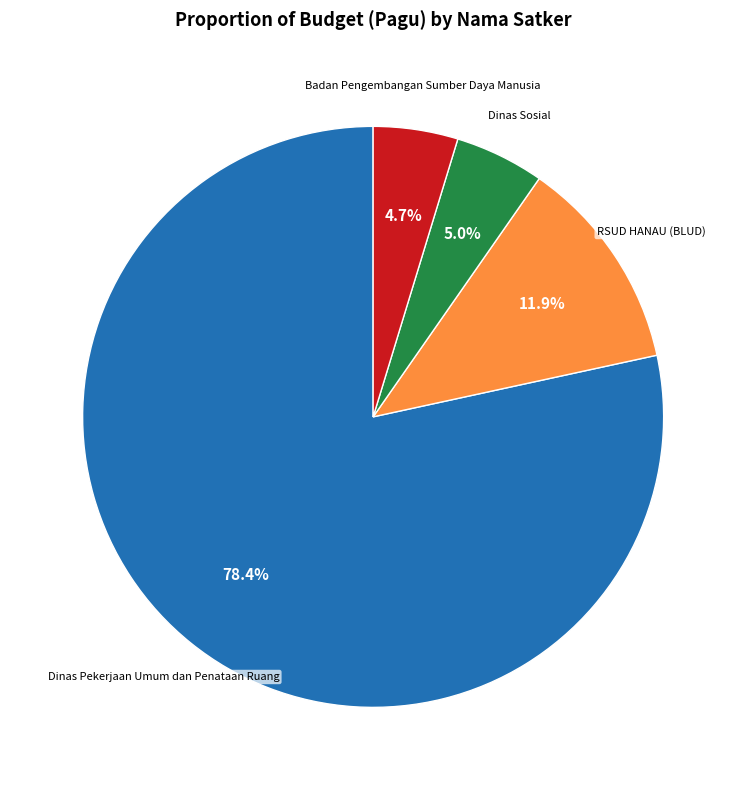

Does any single category account for the majority?

Yes